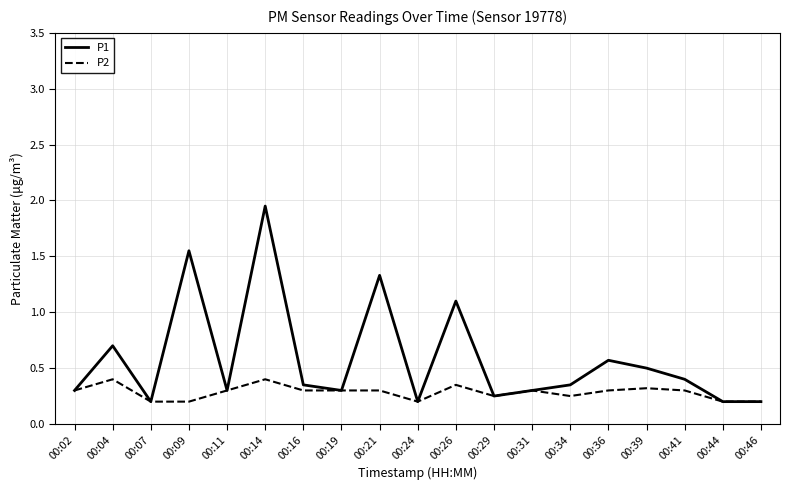

List the series in order of their overall mean, lowest first.

P2, P1